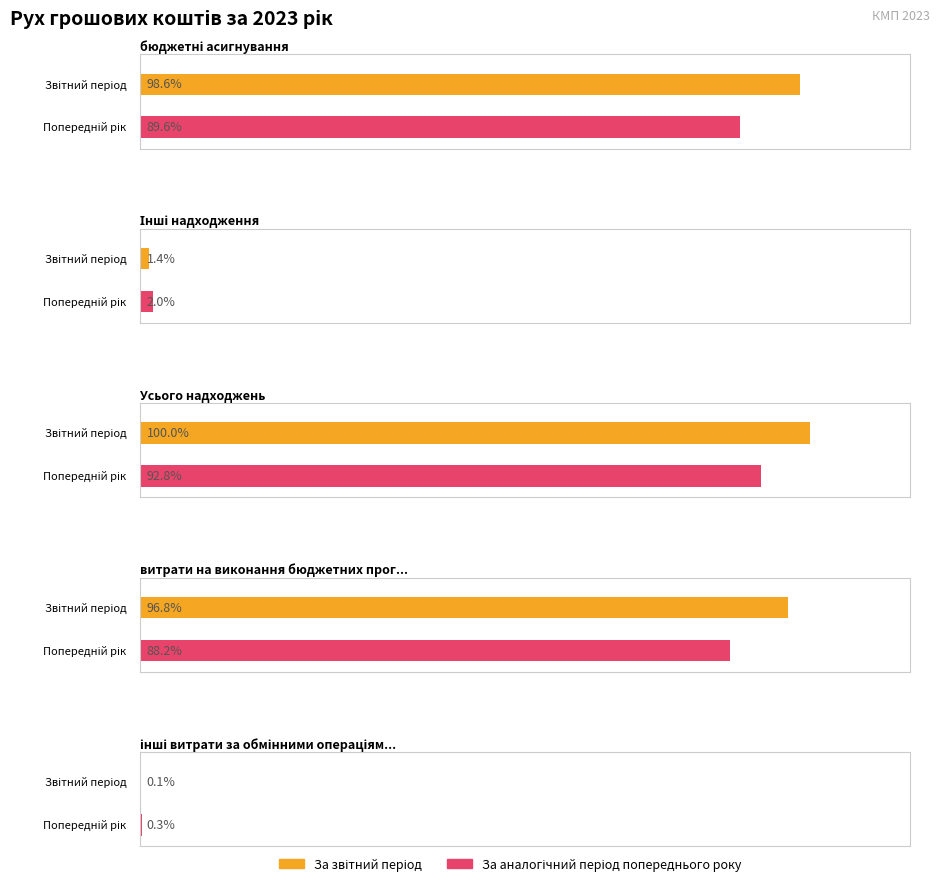

Rank the categories by За аналогічний період попереднього року value from highest to lowest.

Усього надходжень, бюджетні асигнування, витрати на виконання бюджетних програм, Інші надходження, інші витрати за обмінними операціями